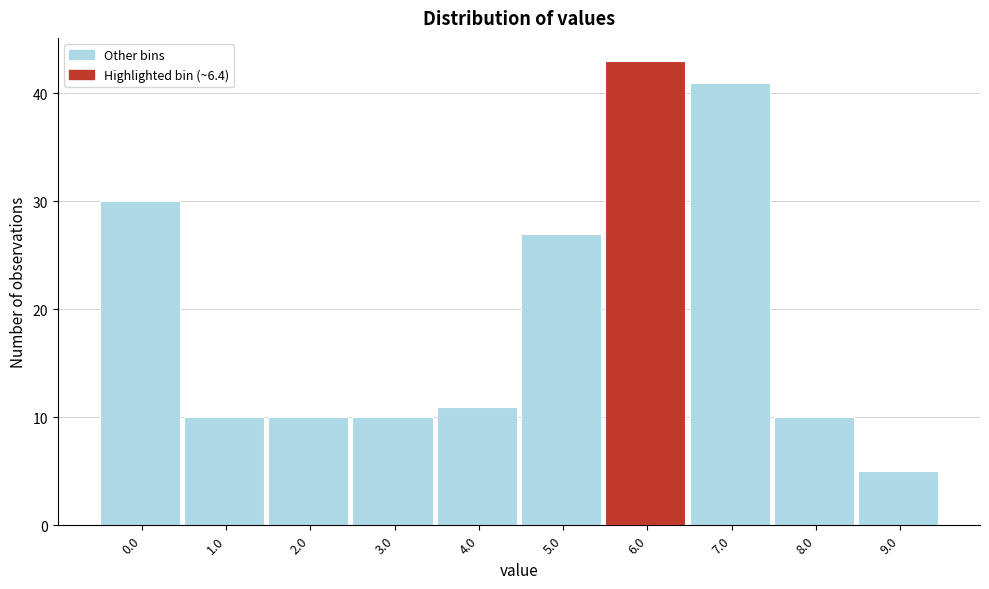

Reading left to right, what are all the values shown in this chart?

0.0=30	1.0=10	2.0=10	3.0=10	4.0=11	5.0=27	6.0=43	7.0=41	8.0=10	9.0=5